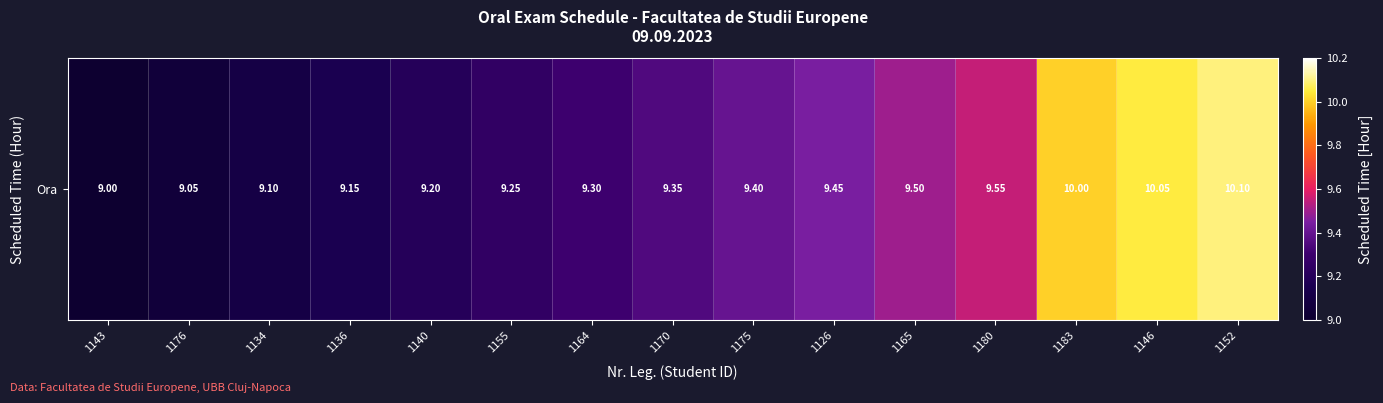

What is the change in value from 1126 to 1152?

+0.7